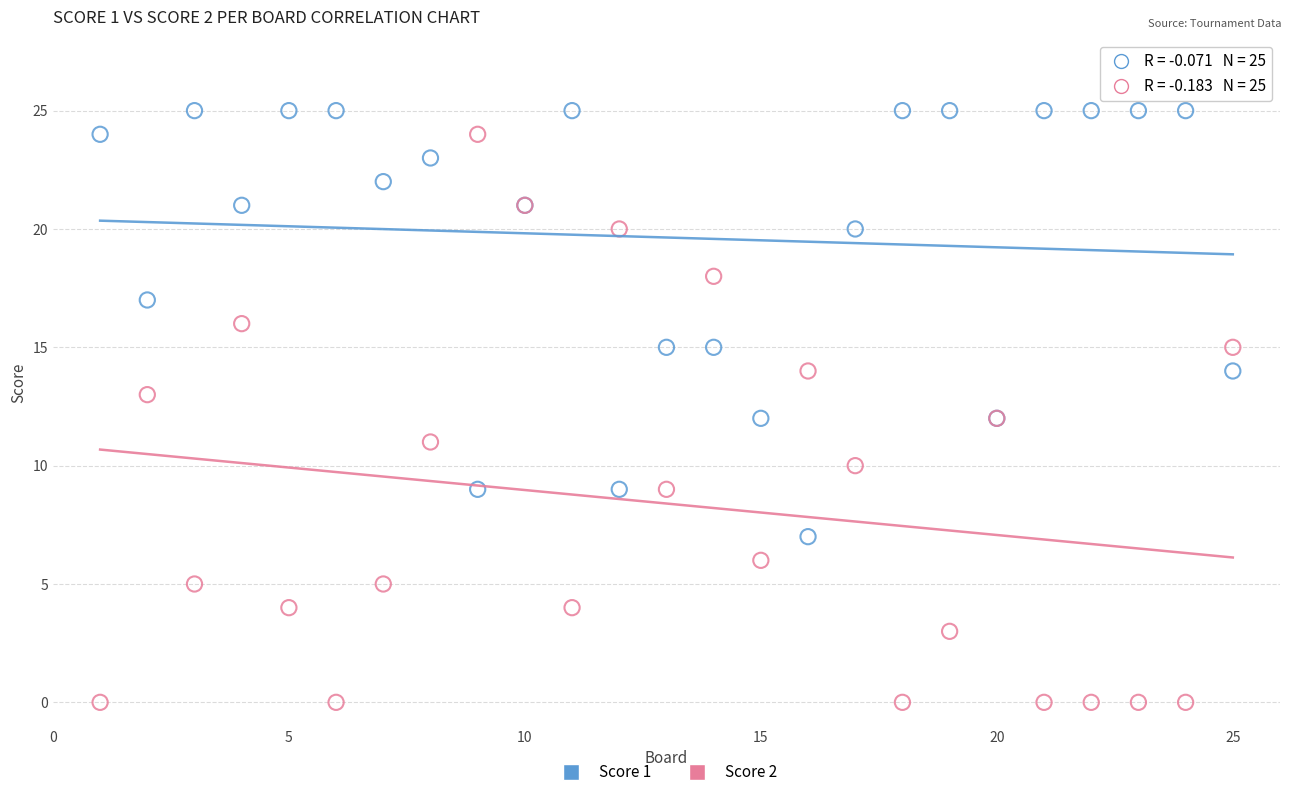

Which series contains the highest Y value?

Score 1